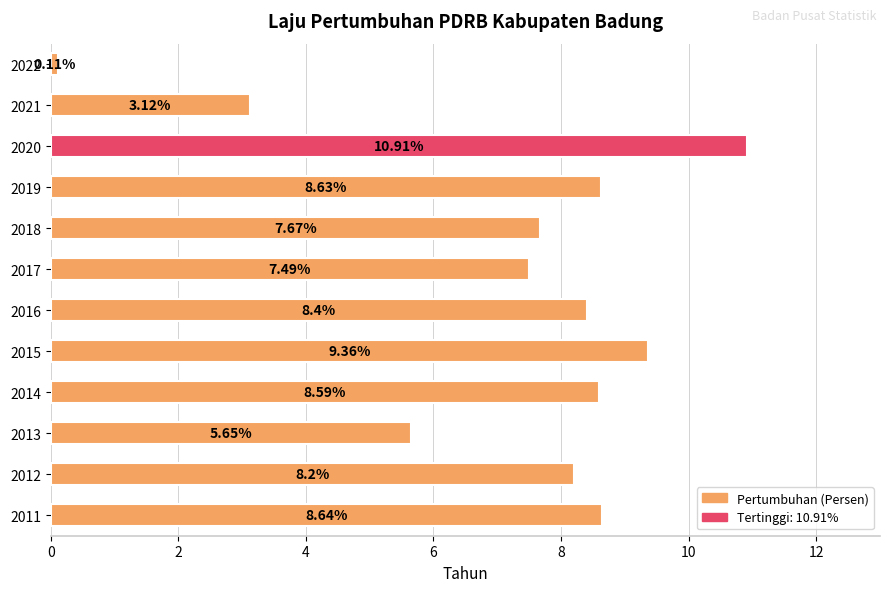

Between 2014 and 2017, which is larger?

2014